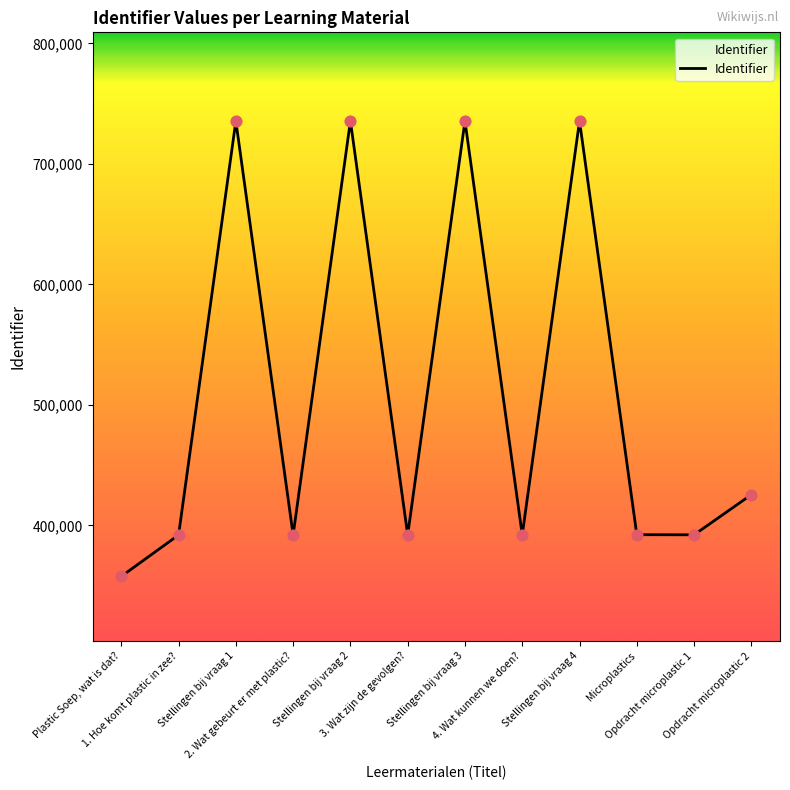

Approximately how many times larger is the value at Stellingen bij vraag 1 compared to Opdracht microplastic 1?

1.9